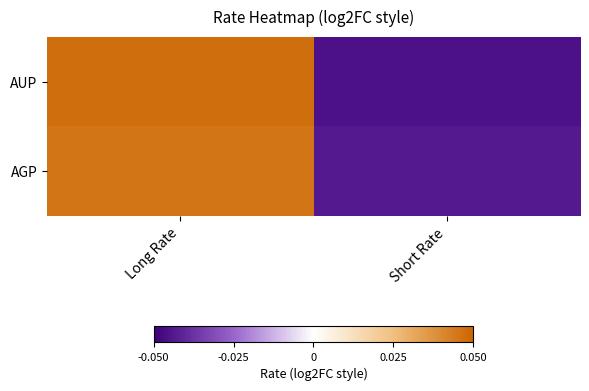

Rank the series at Short Rate from highest to lowest value.

AGP, AUP